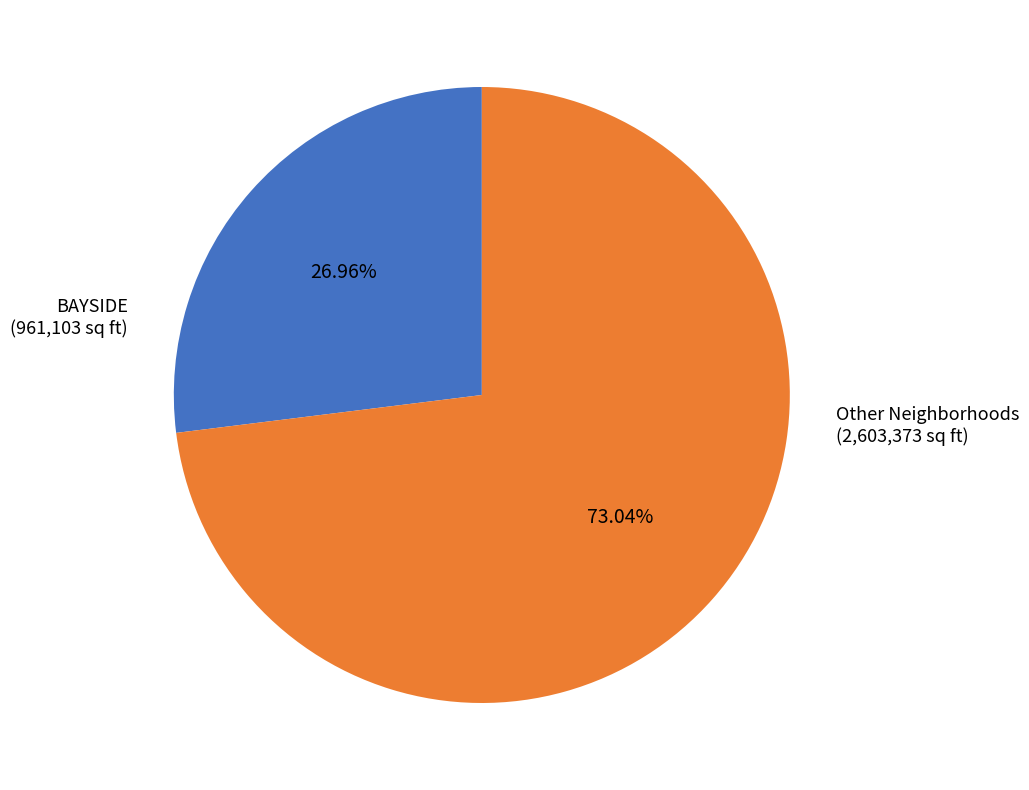

Rank the categories by value from highest to lowest.

Other Neighborhoods, BAYSIDE